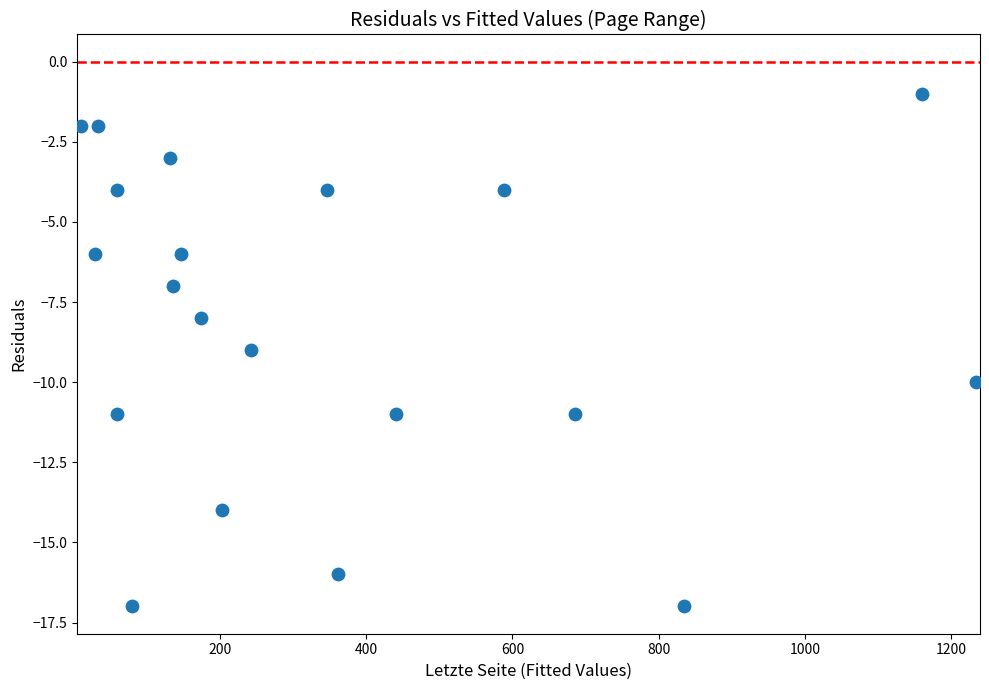

What is the range of Y values (max minus min)?

16